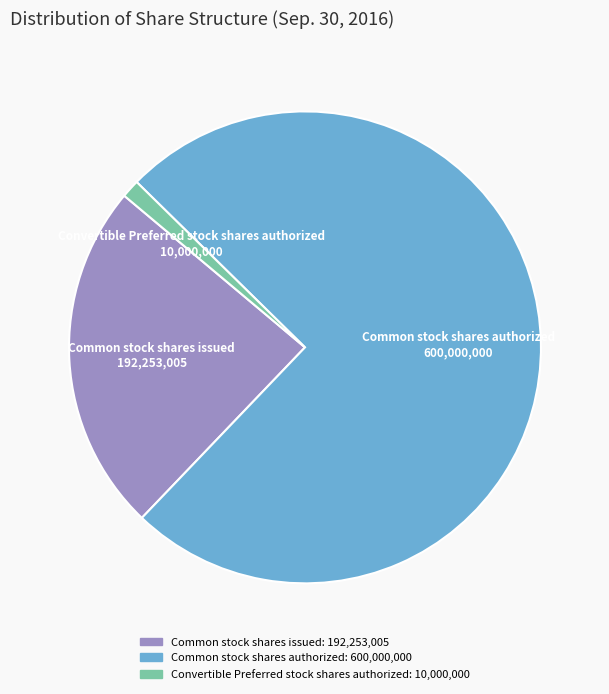

Approximately how many times larger is the value at Convertible Preferred stock shares authorized compared to Common stock shares issued?

0.1